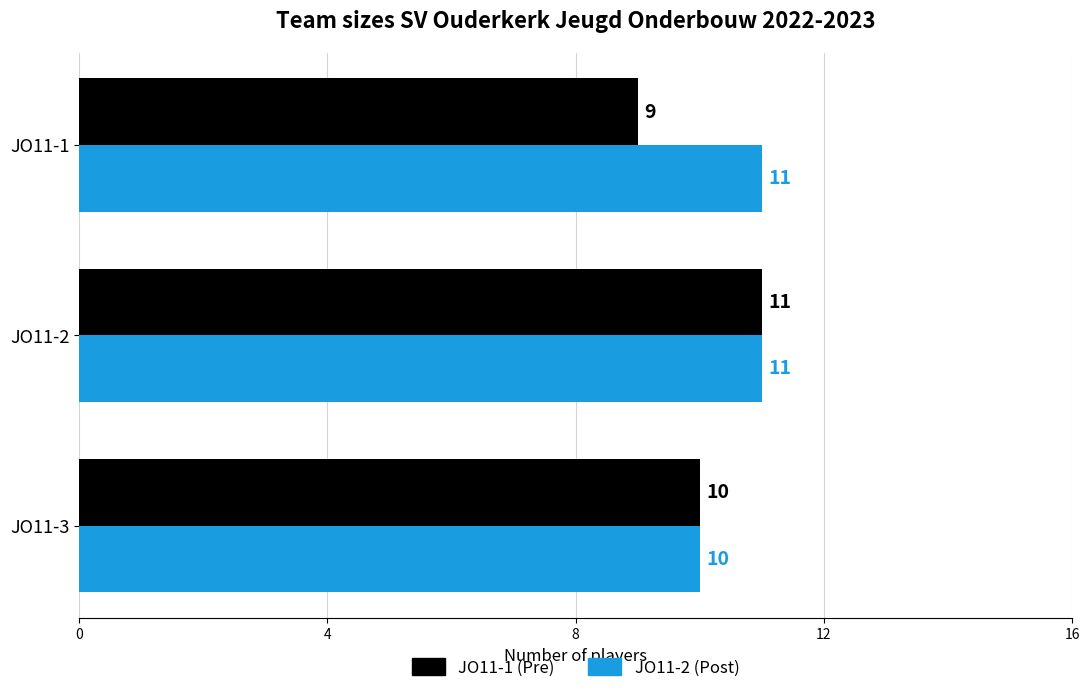

Which series has the widest spread of values?

JO11-1 (Pre)